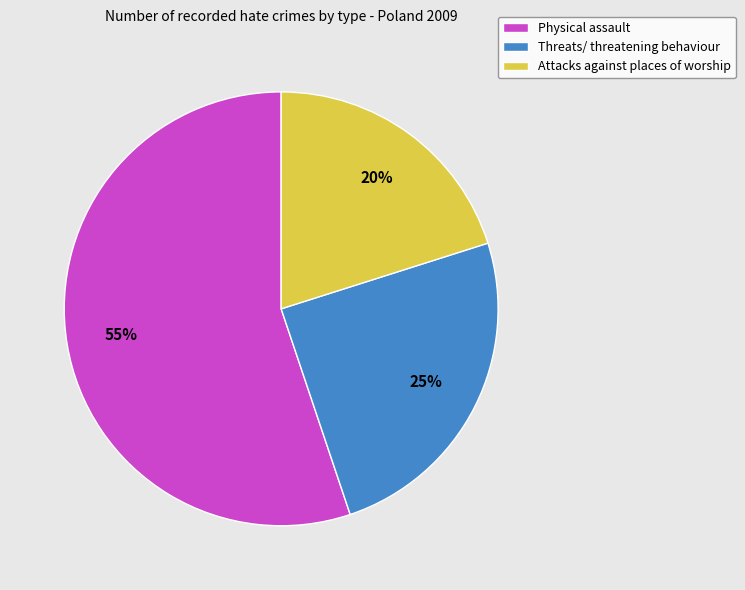

Is the sum of Threats/ threatening behaviour and Physical assault greater than half?

Yes